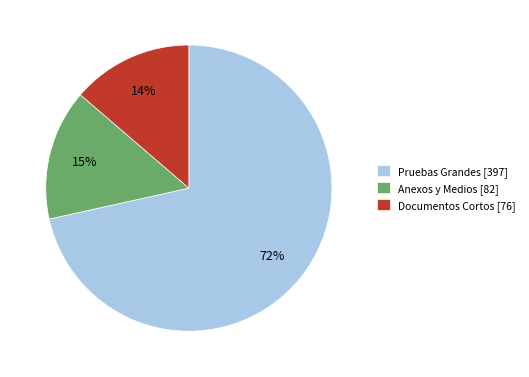

Which has a higher value, Anexos y Medios [82] or Documentos Cortos [76]?

Anexos y Medios [82]